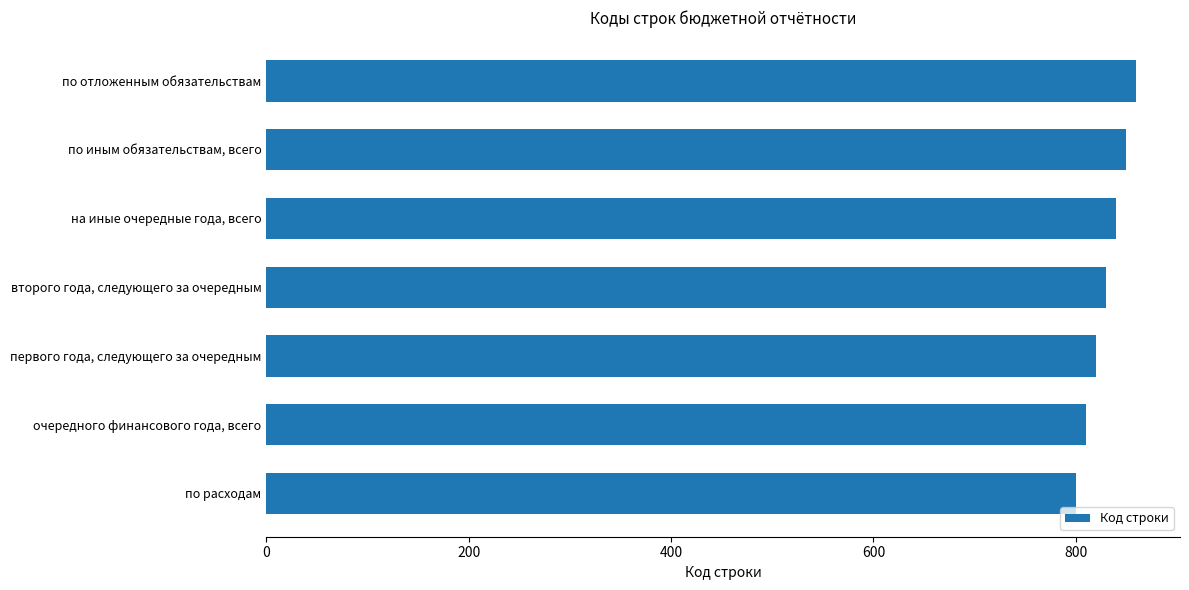

Which has a higher value, по иным обязательствам, всего or очередного финансового года, всего?

по иным обязательствам, всего